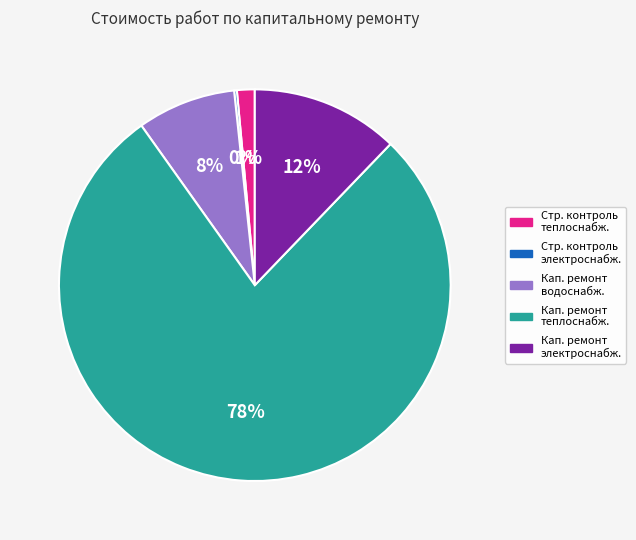

What percentage is the Кап. ремонт электроснабж. slice, to the nearest percent?

12%